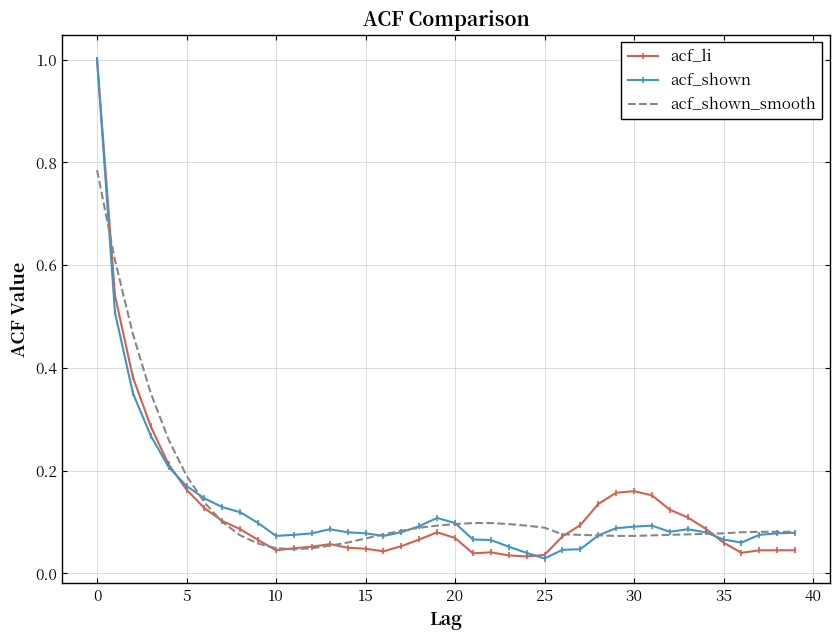

True or false: acf_shown_smooth and acf_li intersect in this chart.

True